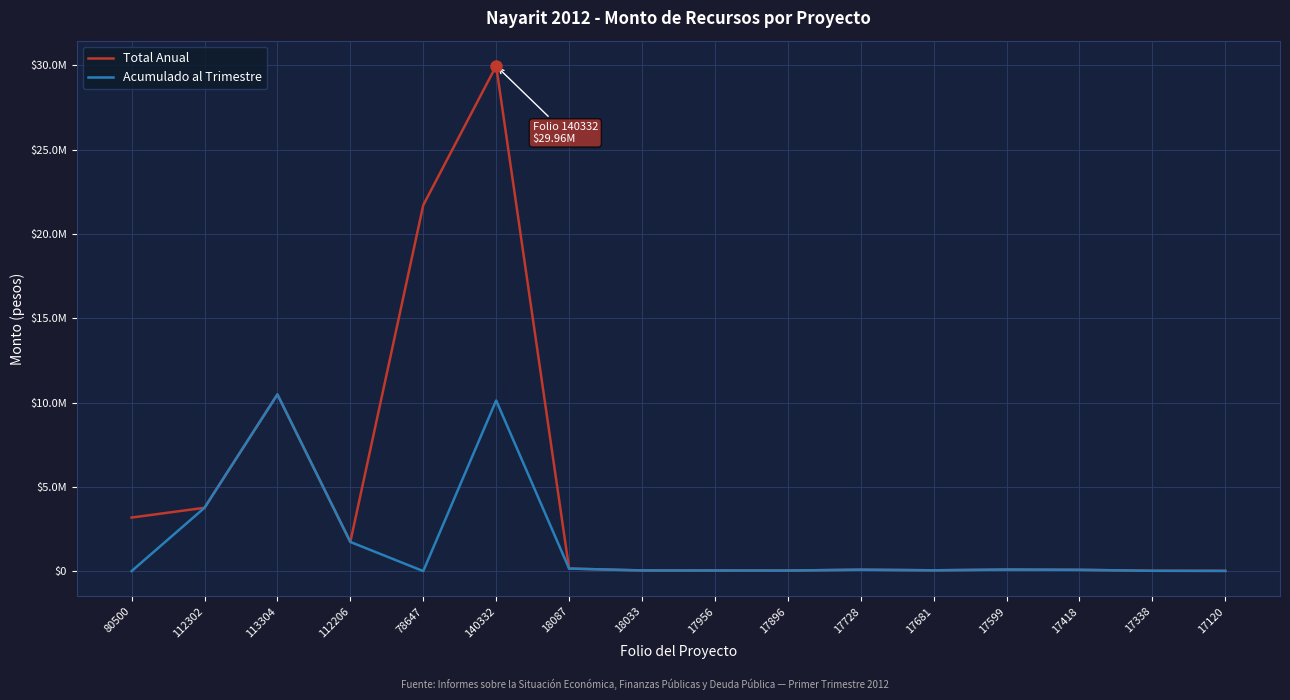

Which series has the largest range (max minus min)?

Total Anual